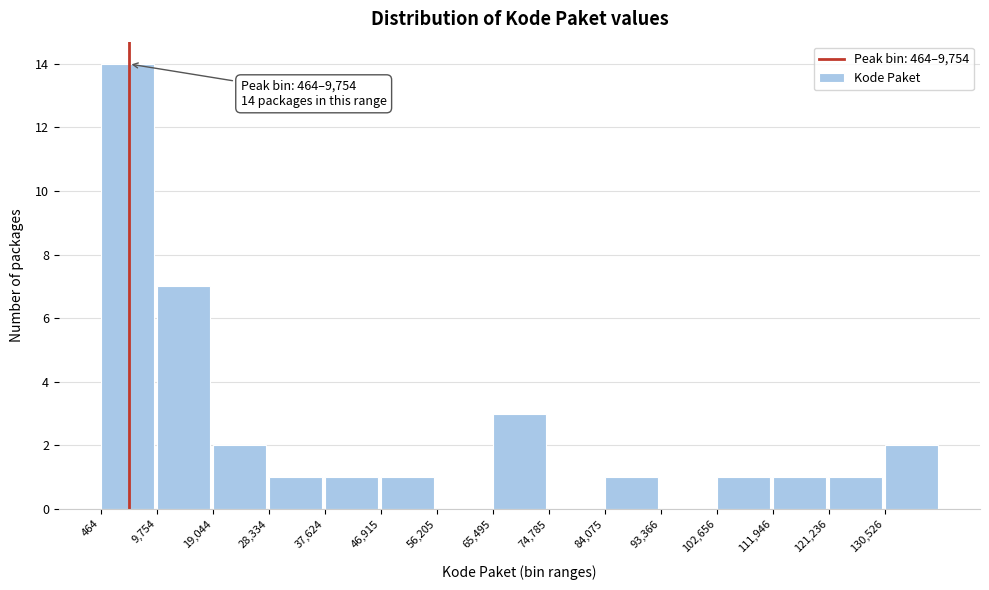

Over which range of the x-axis is the bar tallest?

0 to 10000